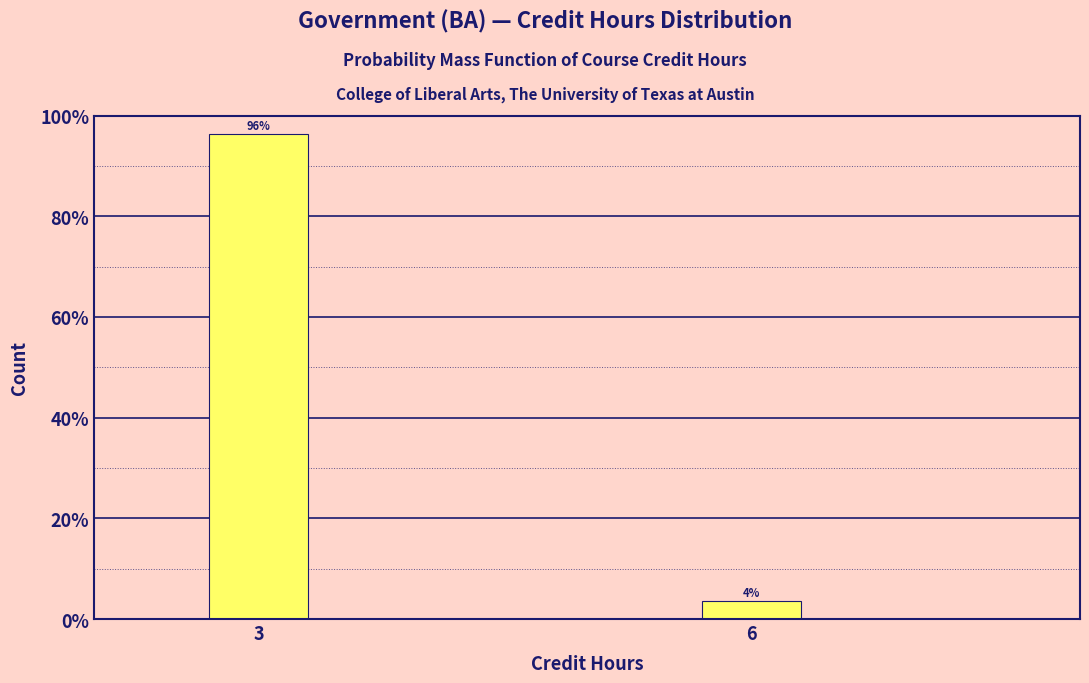

At which category does the chart reach its minimum across all series?

6